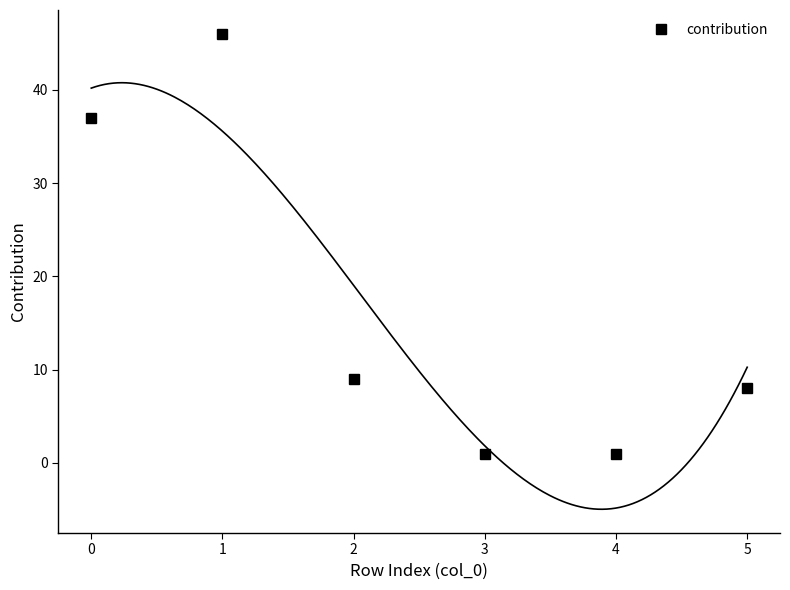

Reading right to left, what are all the values shown in this chart?

5=8	4=1	3=1	2=9	1=46	0=37